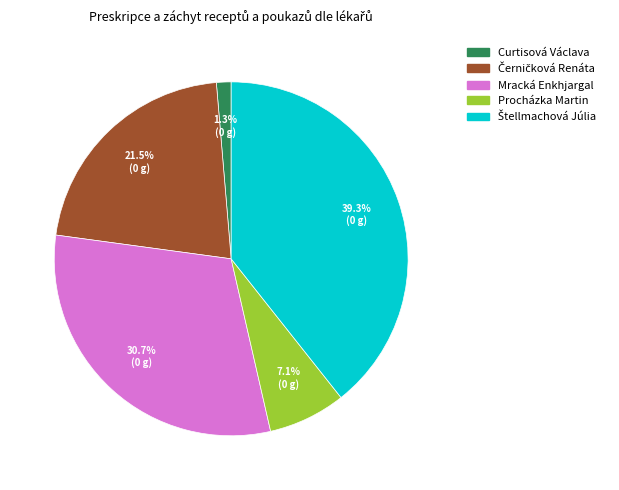

Which has a higher value, Mracká Enkhjargal or Curtisová Václava?

Mracká Enkhjargal